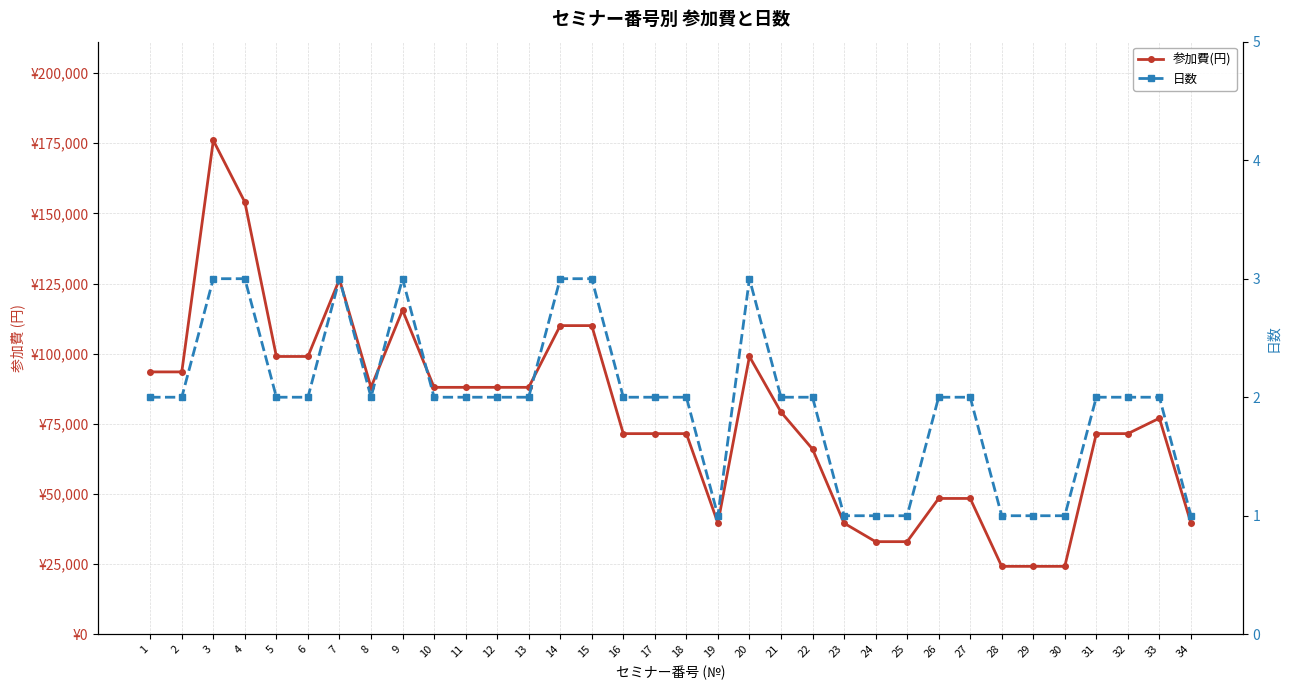

Where is 日数 nearest to the value 2?

1